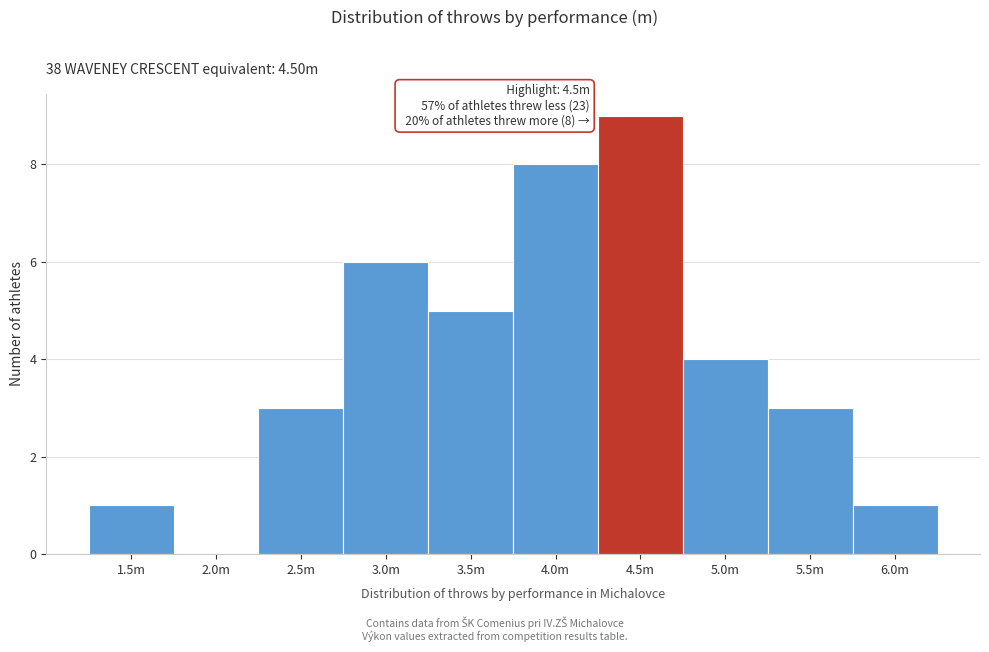

Reading right to left, list all the values displayed in this chart.

6.0m=1	5.5m=3	5.0m=4	4.5m=9	4.0m=8	3.5m=5	3.0m=6	2.5m=3	2.0m=0	1.5m=1